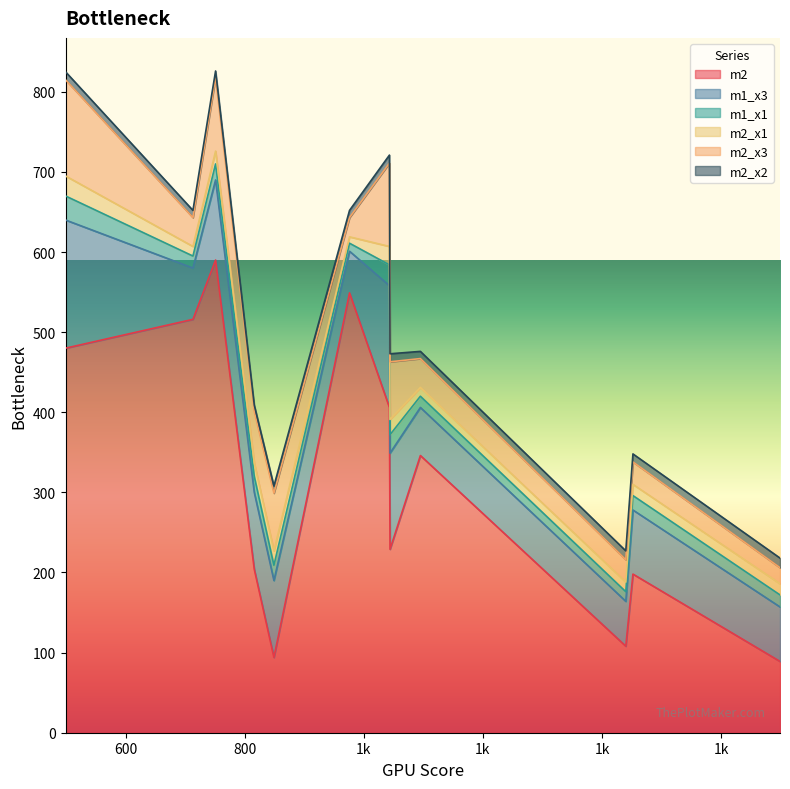

The value of m1_x3 at 3 is 68. True or false?

True